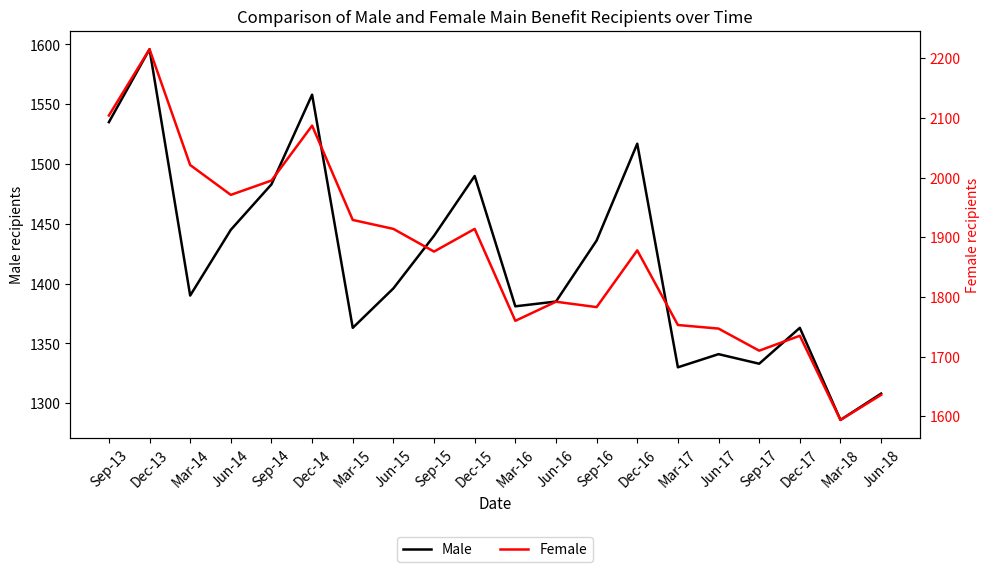

What is the maximum value for Female?

2215